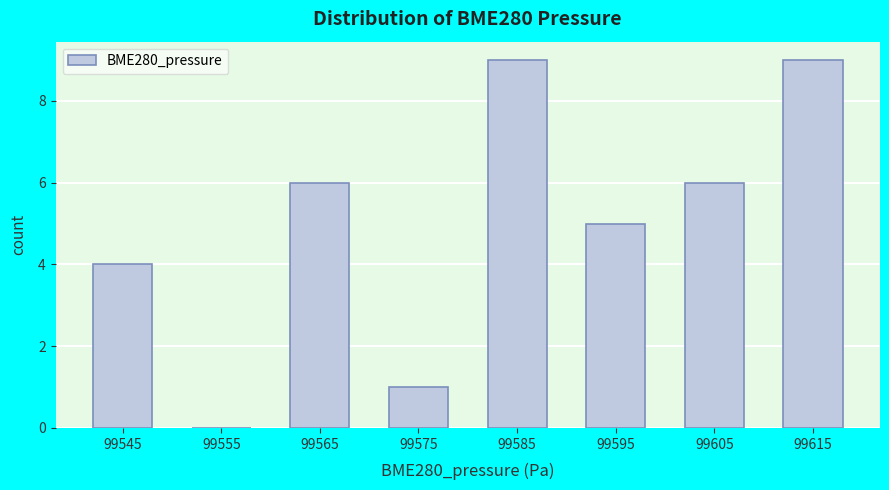

Reading left to right, list all the values displayed in this chart.

99545=4	99555=0	99565=6	99575=1	99585=9	99595=5	99605=6	99615=9